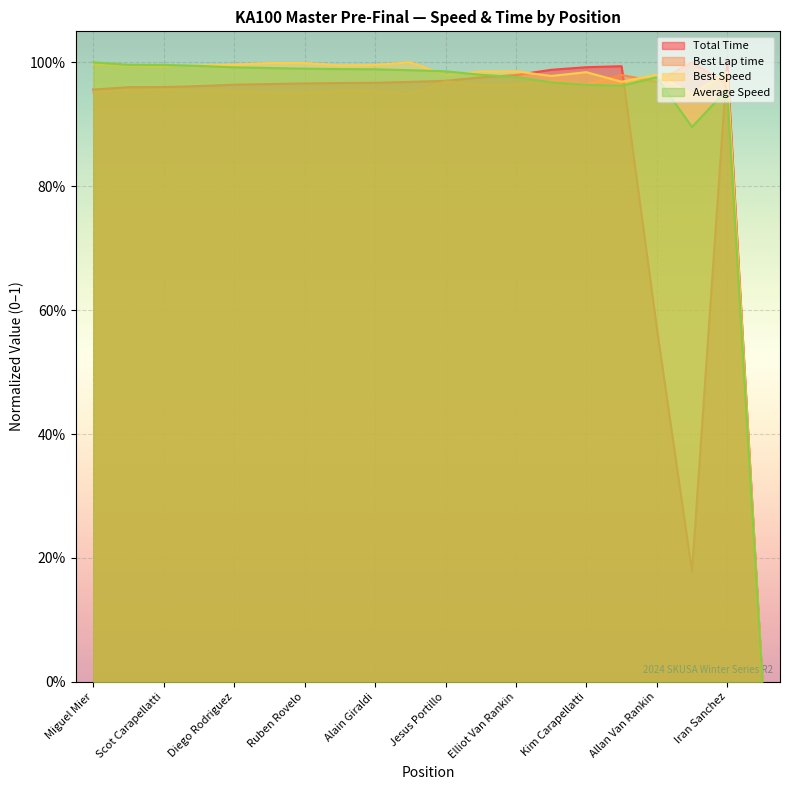

What is the label of the 18th point from the left?

Junaid Din